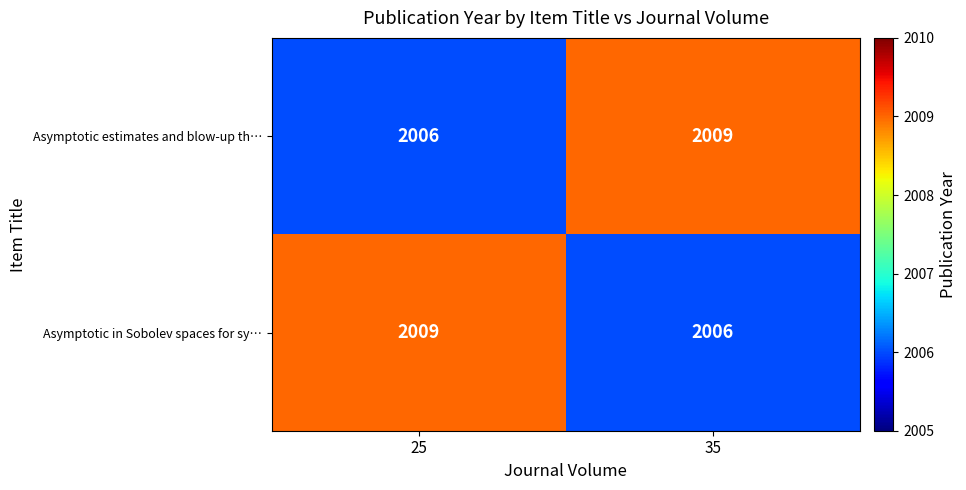

Reading left to right, extract all data points from this chart.

Asymptotic estimates and blow-up th…: 2006	2009
Asymptotic in Sobolev spaces for sy…: 2009	2006